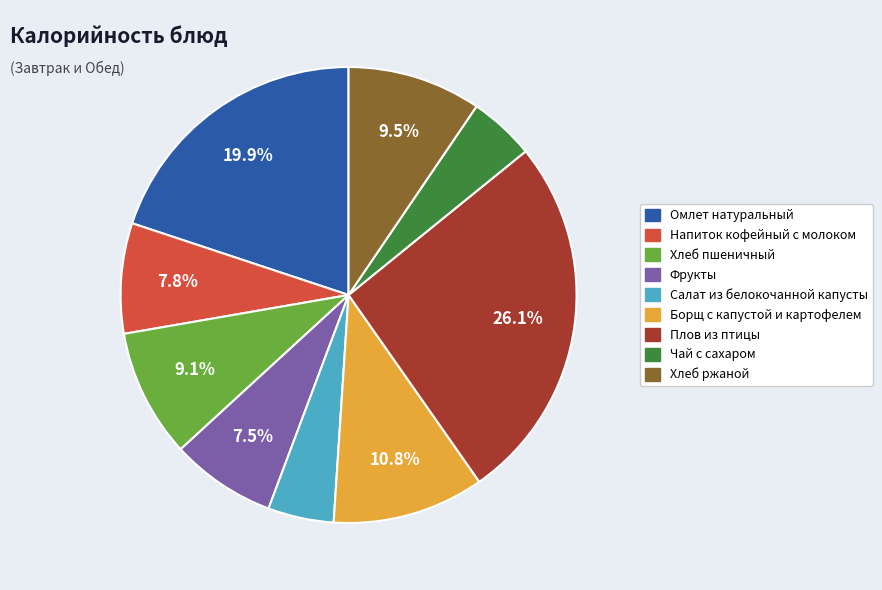

Is there any slice that represents more than half of the pie?

No